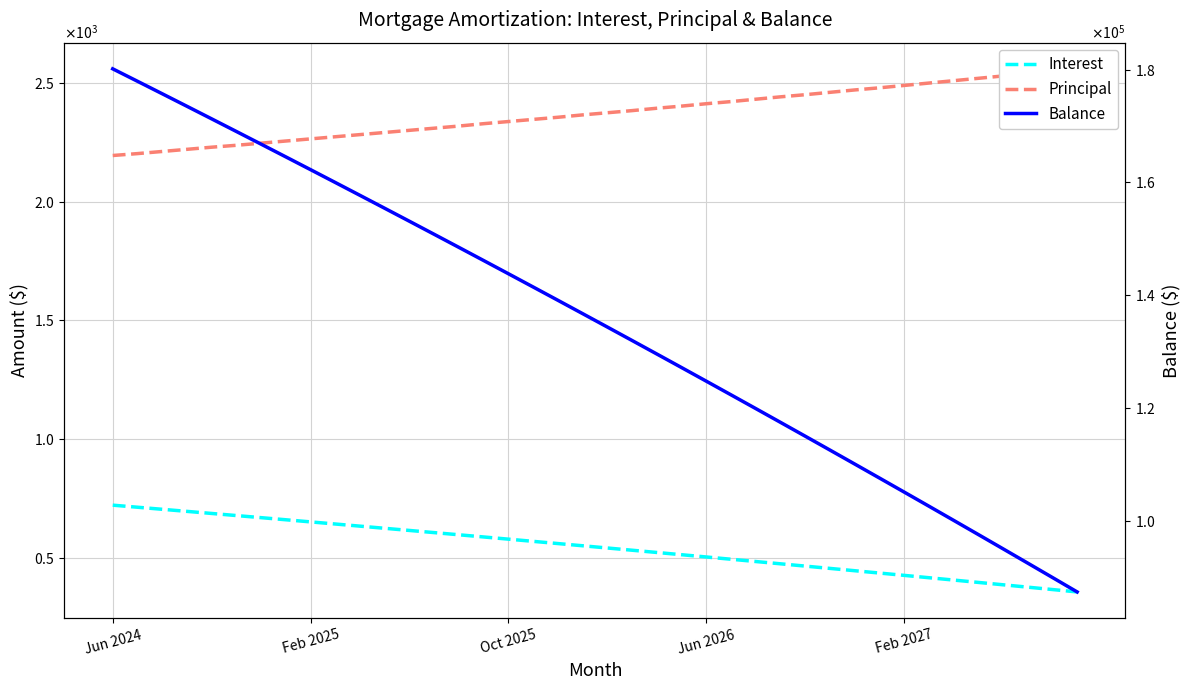

Between 33 and 34, which series saw the biggest shift?

Balance